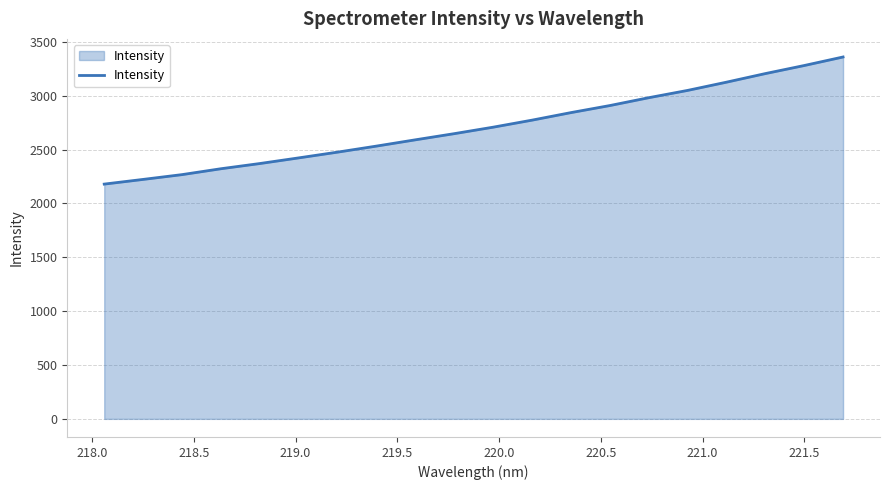

What is the maximum value shown in the chart?

3358.8